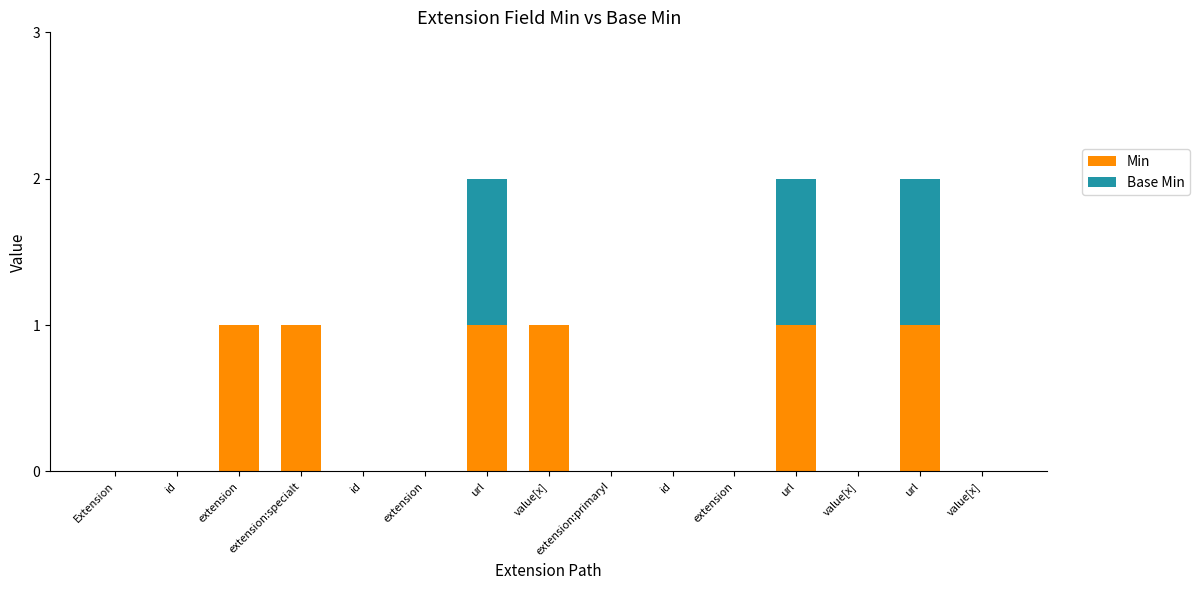

At which category is the sum across all series the highest?

url